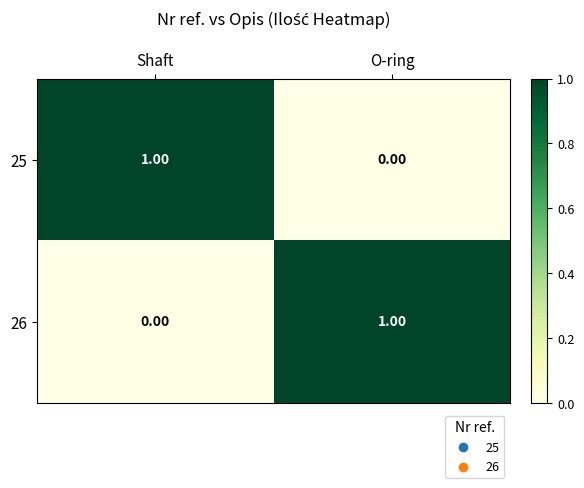

Rank the series at Shaft from lowest to highest value.

26, 25